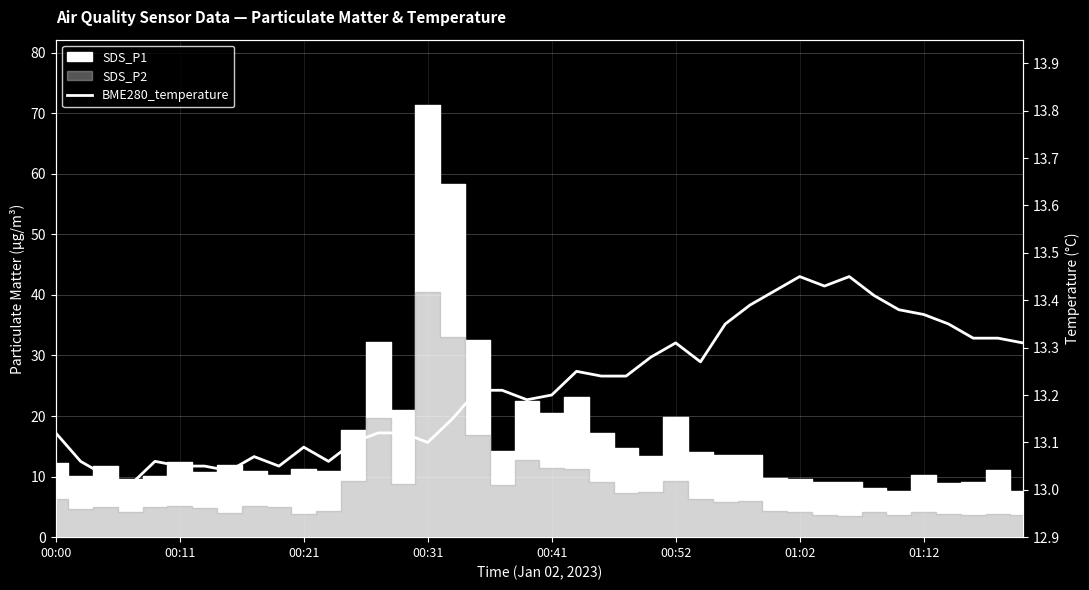

How many lines are shown in the chart?

1